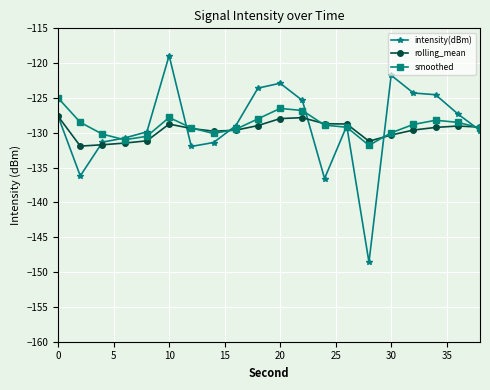

Rank the series by their maximum value, from lowest to highest.

rolling_mean, smoothed, intensity(dBm)